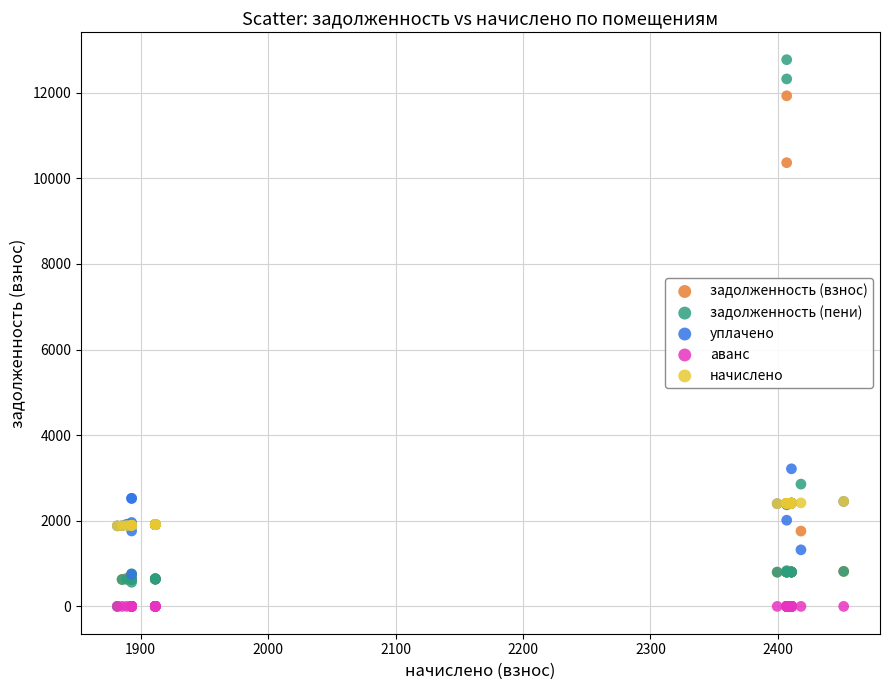

Which series reaches the maximum Y coordinate?

задолженность (пени)